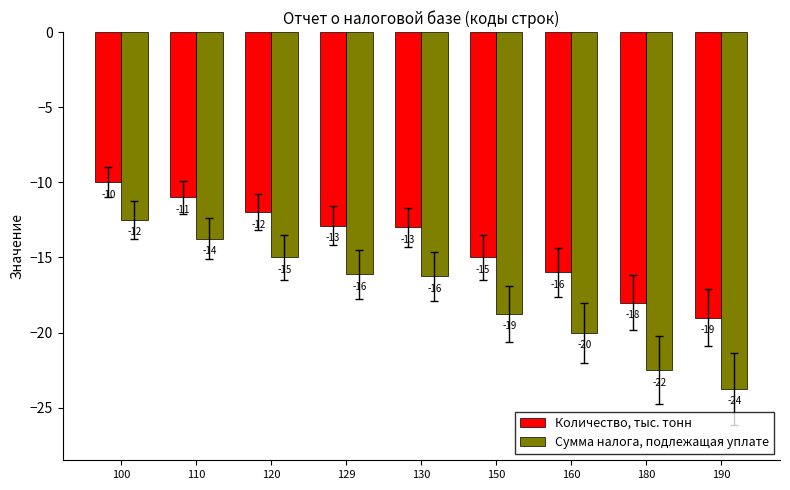

Where does the Количество, тыс. тонн series first go above -13?

100